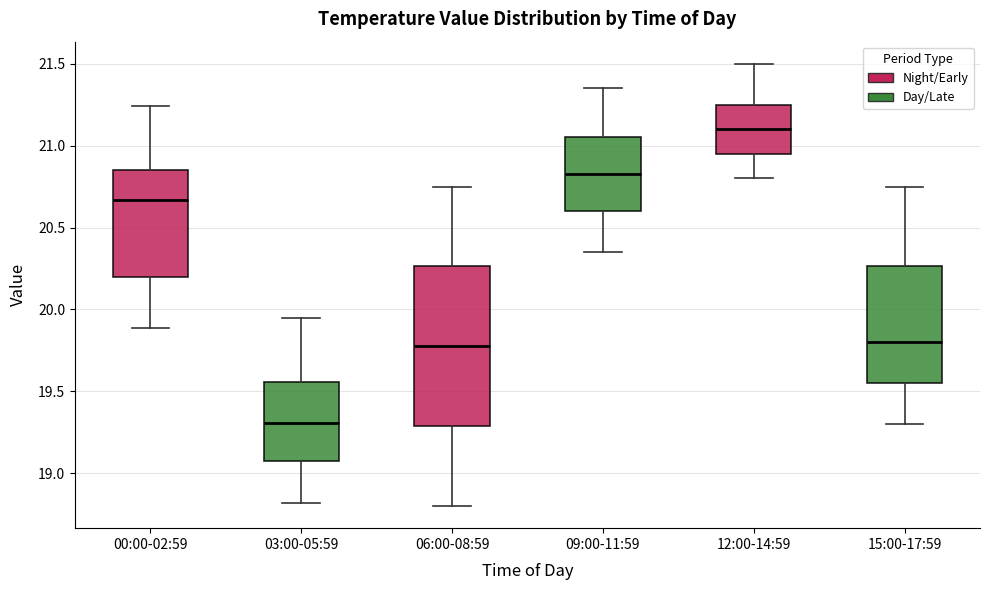

Comparing the boxes themselves (not the whiskers), which one is the tallest?

06:00-08:59